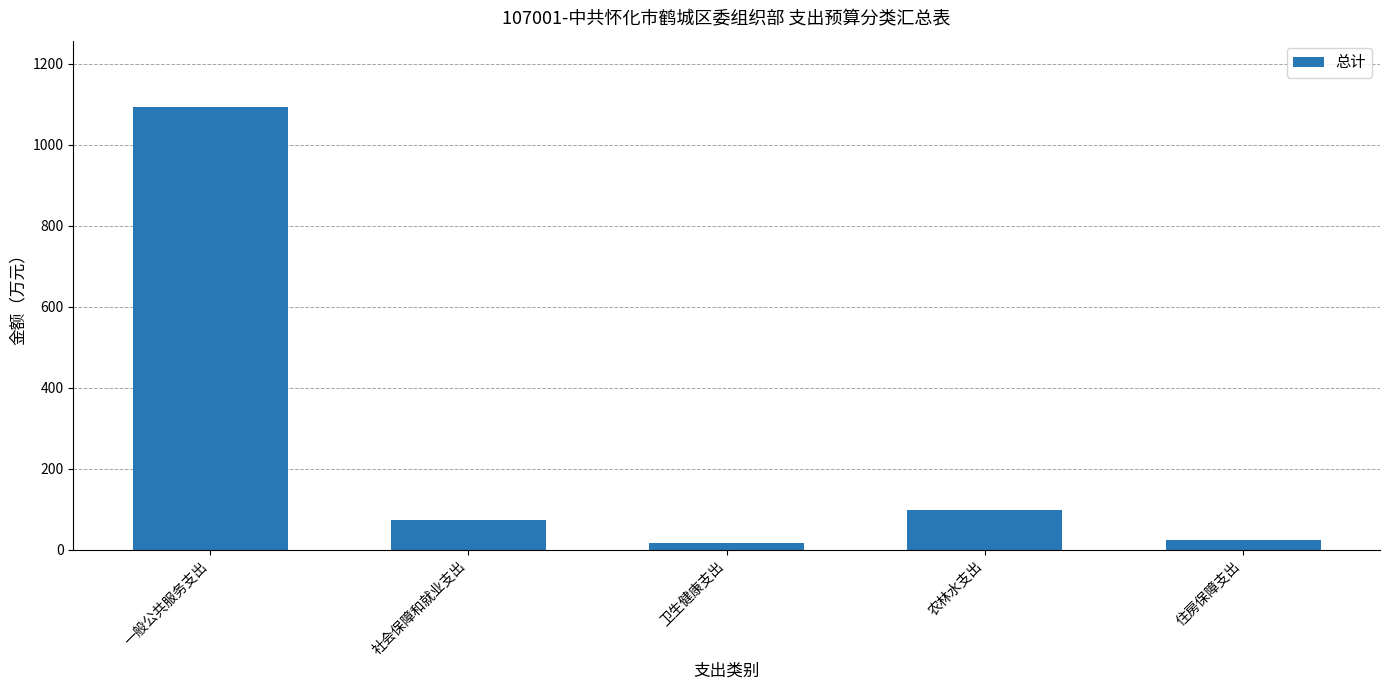

What value does the data have at 农林水支出?

96.5